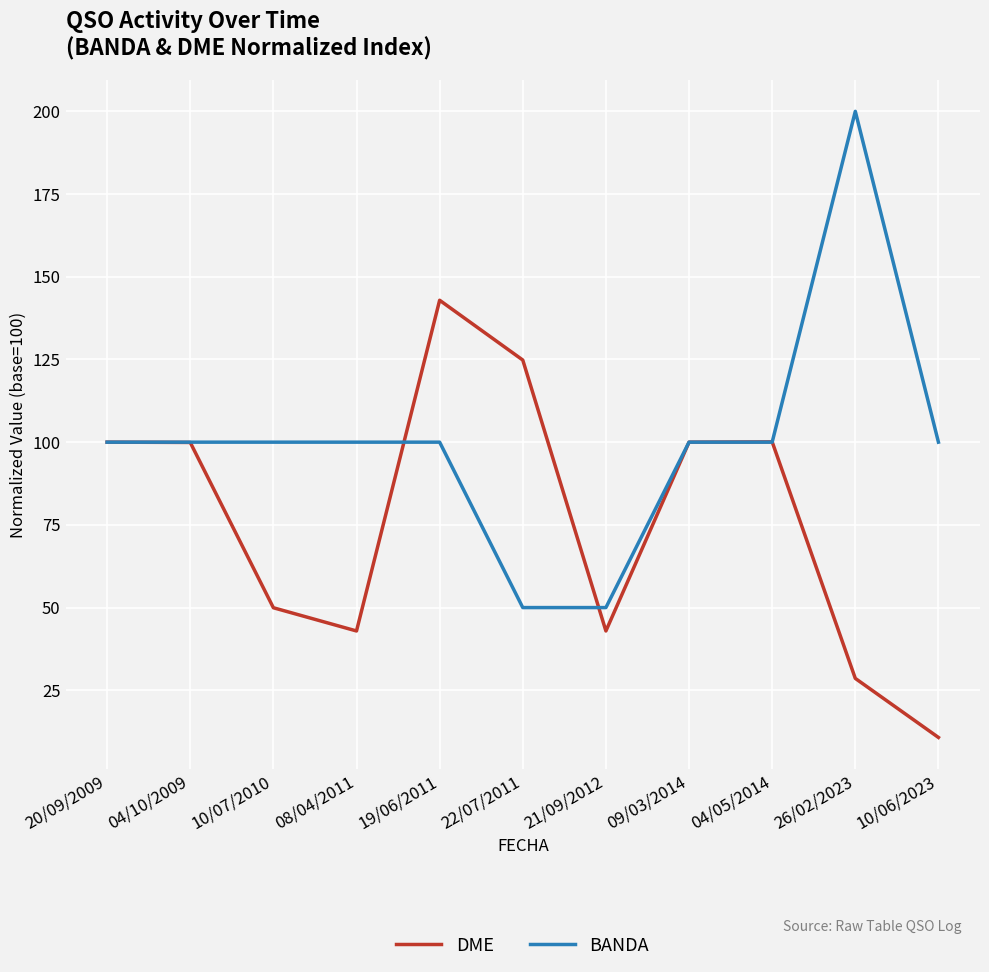

What is the highest value of the BANDA series?

200.0